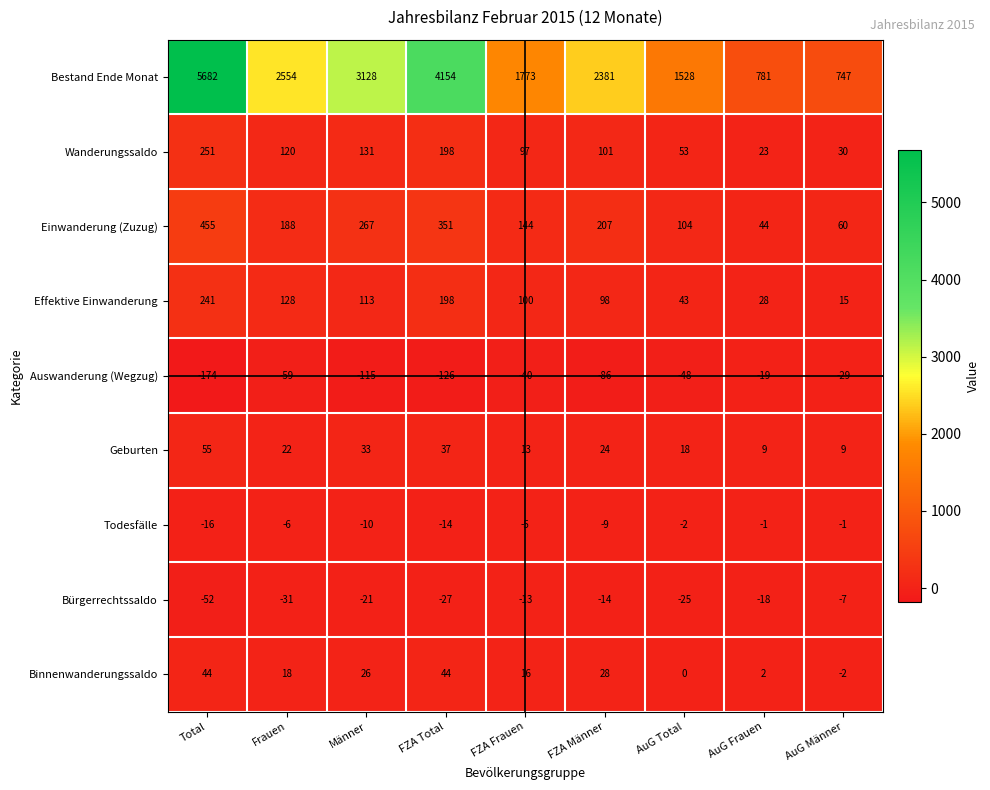

What is the total value across all series at FZA Männer?

2730